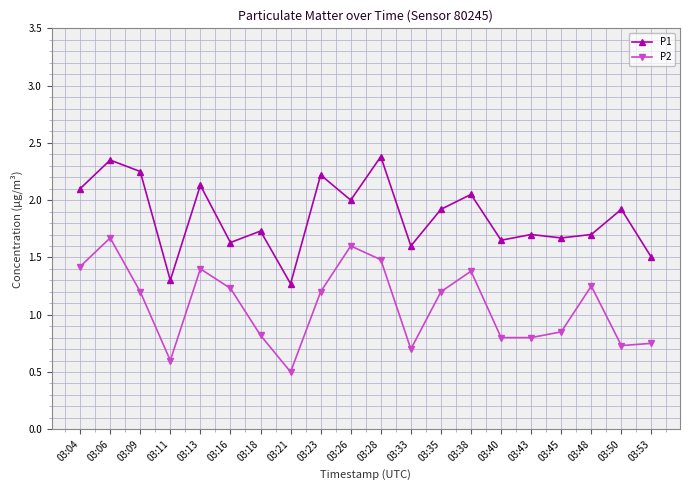

What are all the series names shown in the legend?

P1, P2